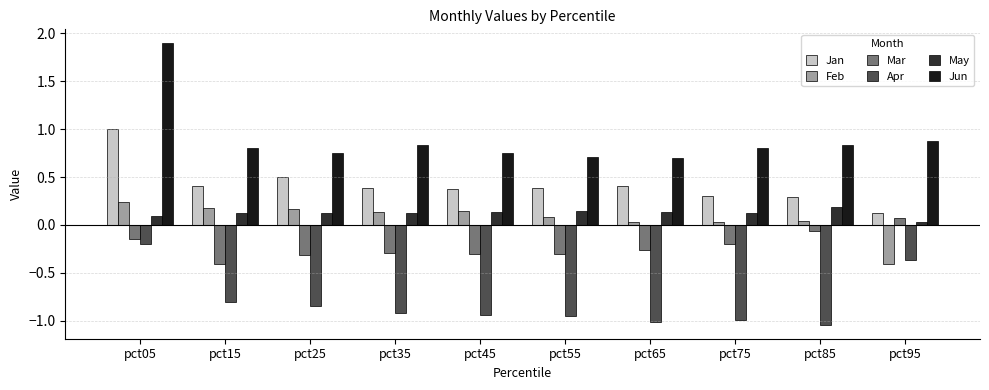

What is the maximum value shown in the chart?

1.9